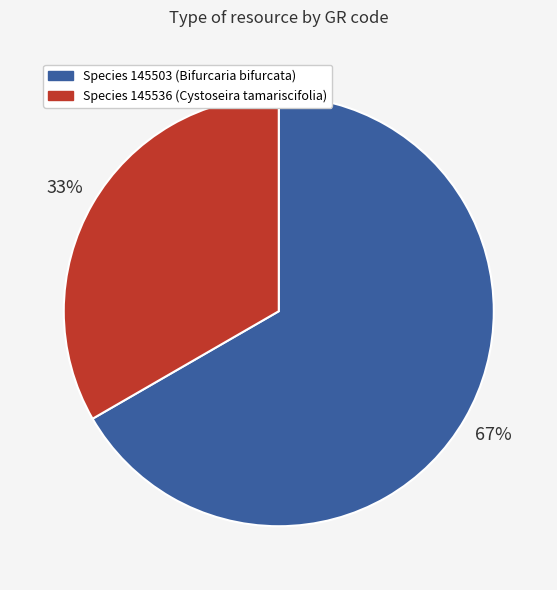

Does Species 145503 (Bifurcaria bifurcata) represent more than half of the total?

Yes